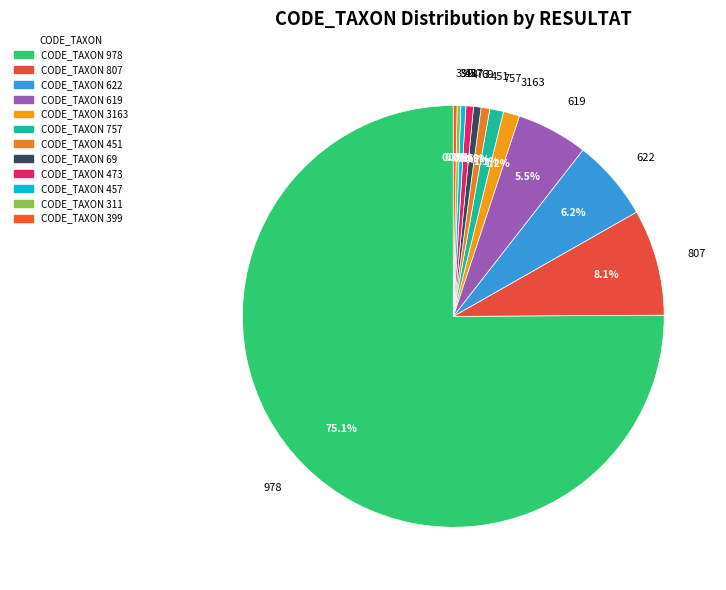

Is there a majority slice in this chart?

Yes